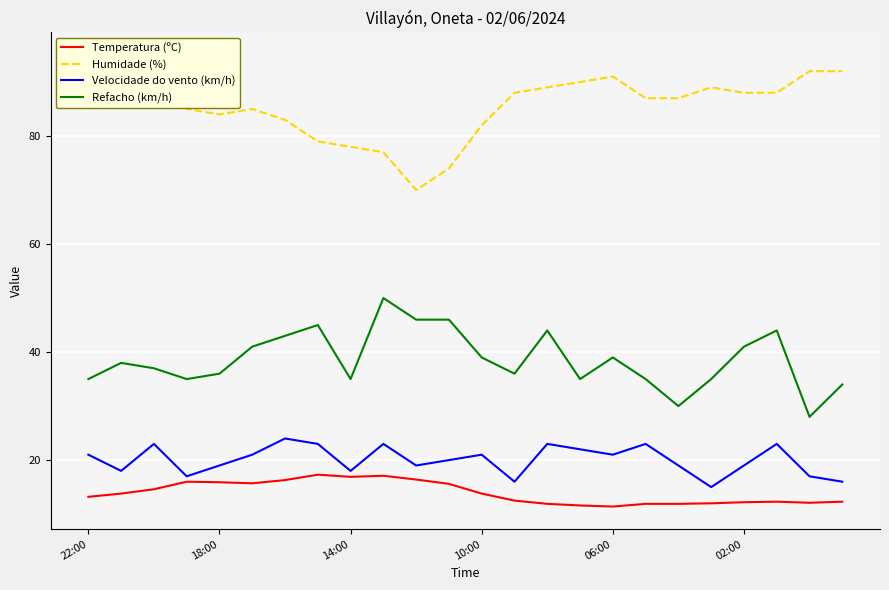

True or false: Temperatura (ºC) has a value of 2.7 at 22.

False